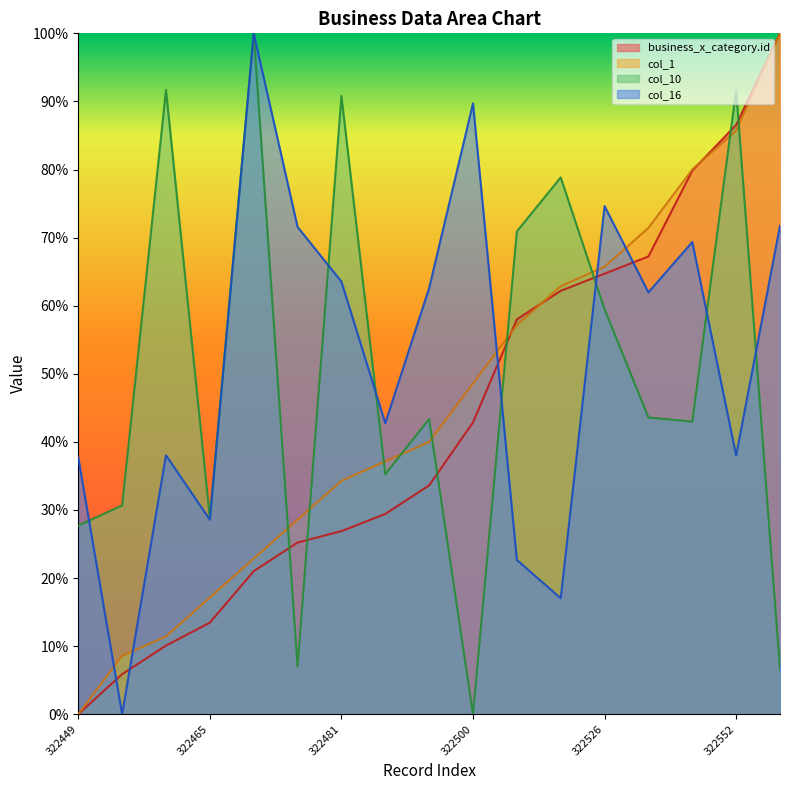

True or false: col_10 has more than 1 points higher than both neighbors.

True